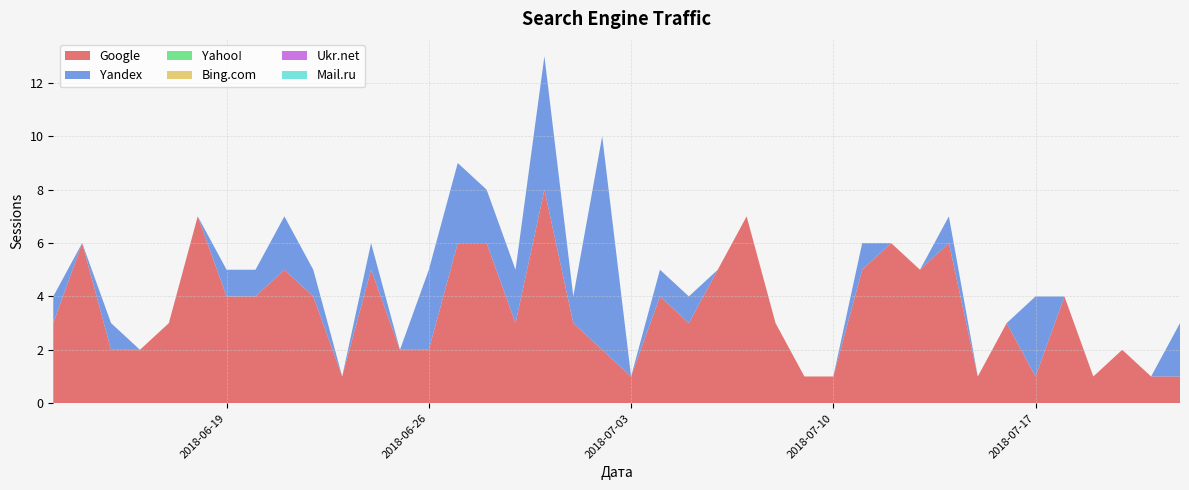

Reading left to right, transcribe all the data shown in this chart.

Google: 3	6	2	2	3	7	4	4	5	4	1	5	2	2	6	6	3	8	3	2	1	4	3	5	7	3	1	1	5	6	5	6	1	3	1	4	1	2	1	1
Yandex: 1	0	1	0	0	0	1	1	2	1	0	1	0	3	3	2	2	5	1	8	0	1	1	0	0	0	0	0	1	0	0	1	0	0	3	0	0	0	0	2
Yahoo!: 0	0	0	0	0	0	0	0	0	0	0	0	0	0	0	0	0	0	0	0	0	0	0	0	0	0	0	0	0	0	0	0	0	0	0	0	0	0	0	0
Bing.com: 0	0	0	0	0	0	0	0	0	0	0	0	0	0	0	0	0	0	0	0	0	0	0	0	0	0	0	0	0	0	0	0	0	0	0	0	0	0	0	0
Ukr.net: 0	0	0	0	0	0	0	0	0	0	0	0	0	0	0	0	0	0	0	0	0	0	0	0	0	0	0	0	0	0	0	0	0	0	0	0	0	0	0	0
Mail.ru: 0	0	0	0	0	0	0	0	0	0	0	0	0	0	0	0	0	0	0	0	0	0	0	0	0	0	0	0	0	0	0	0	0	0	0	0	0	0	0	0